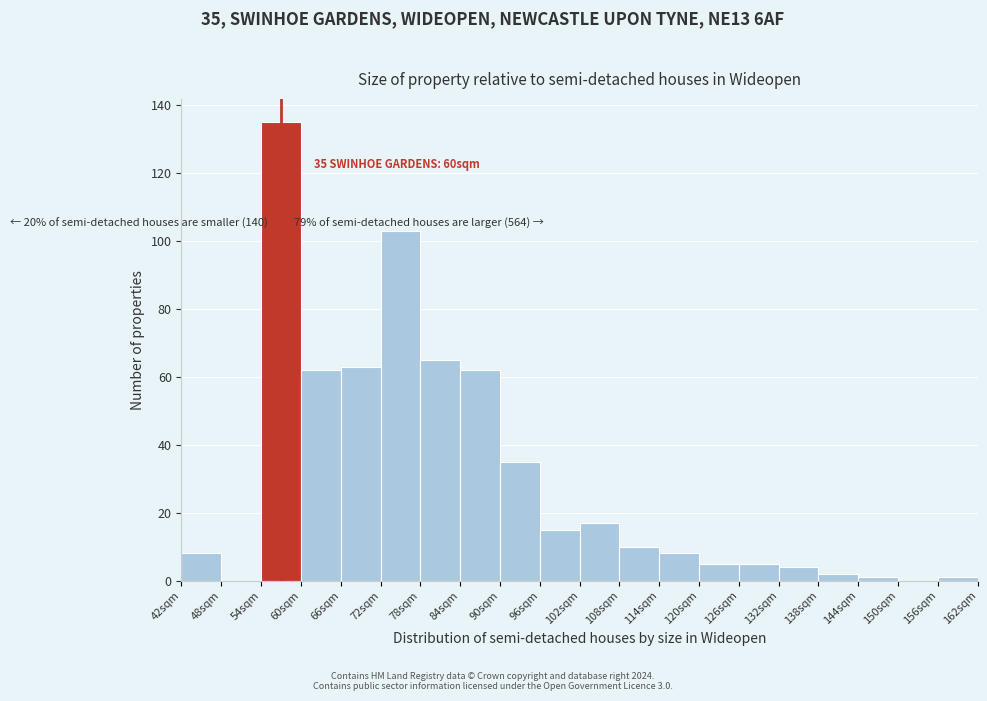

Over which range of the x-axis is the bar tallest?

54 to 60